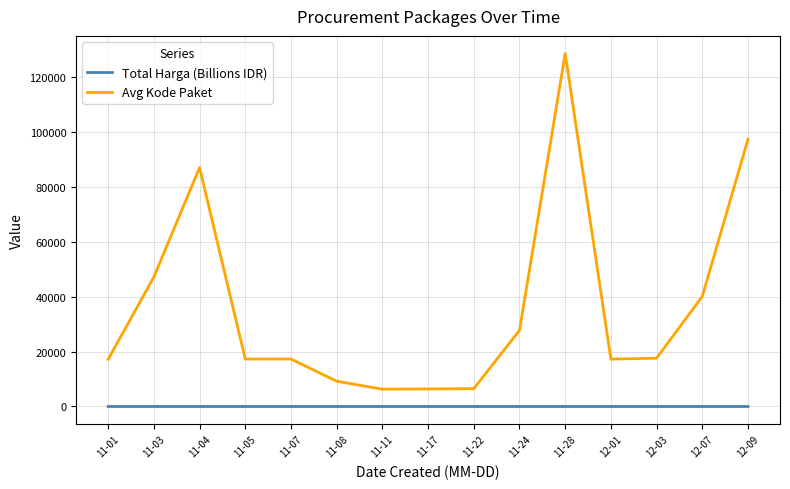

True or false: Avg Kode Paket and Total Harga (Billions IDR) cross at least once.

False